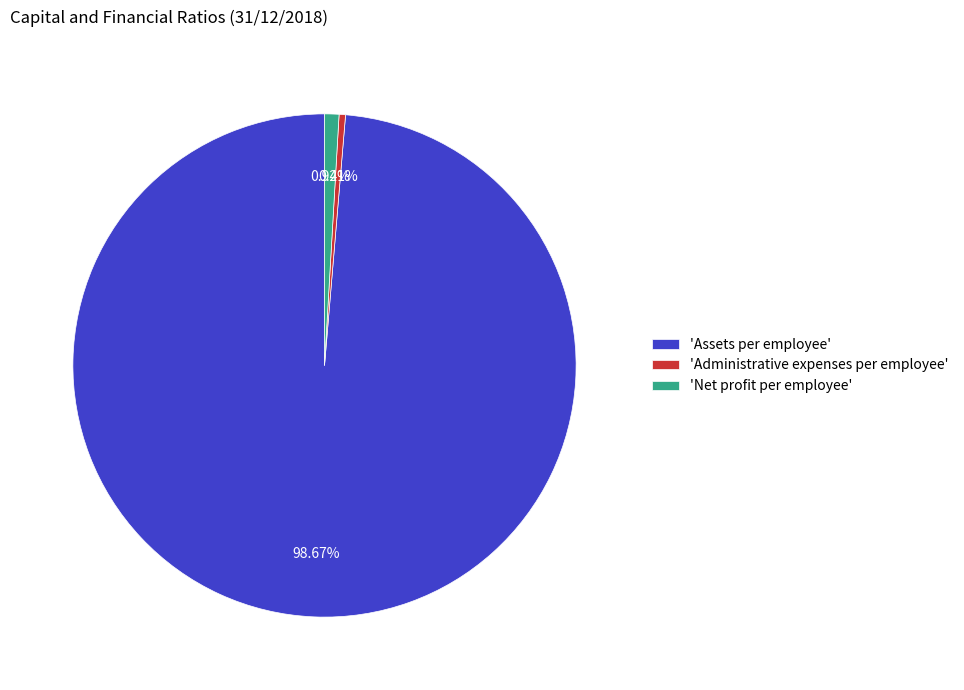

What is the majority slice?

'Assets per employee'